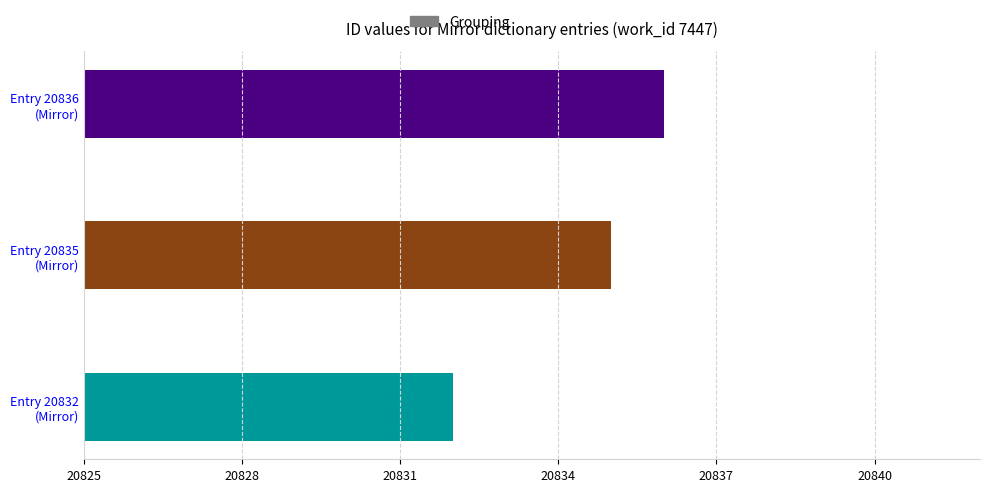

What is the minimum value shown in the chart?

20832